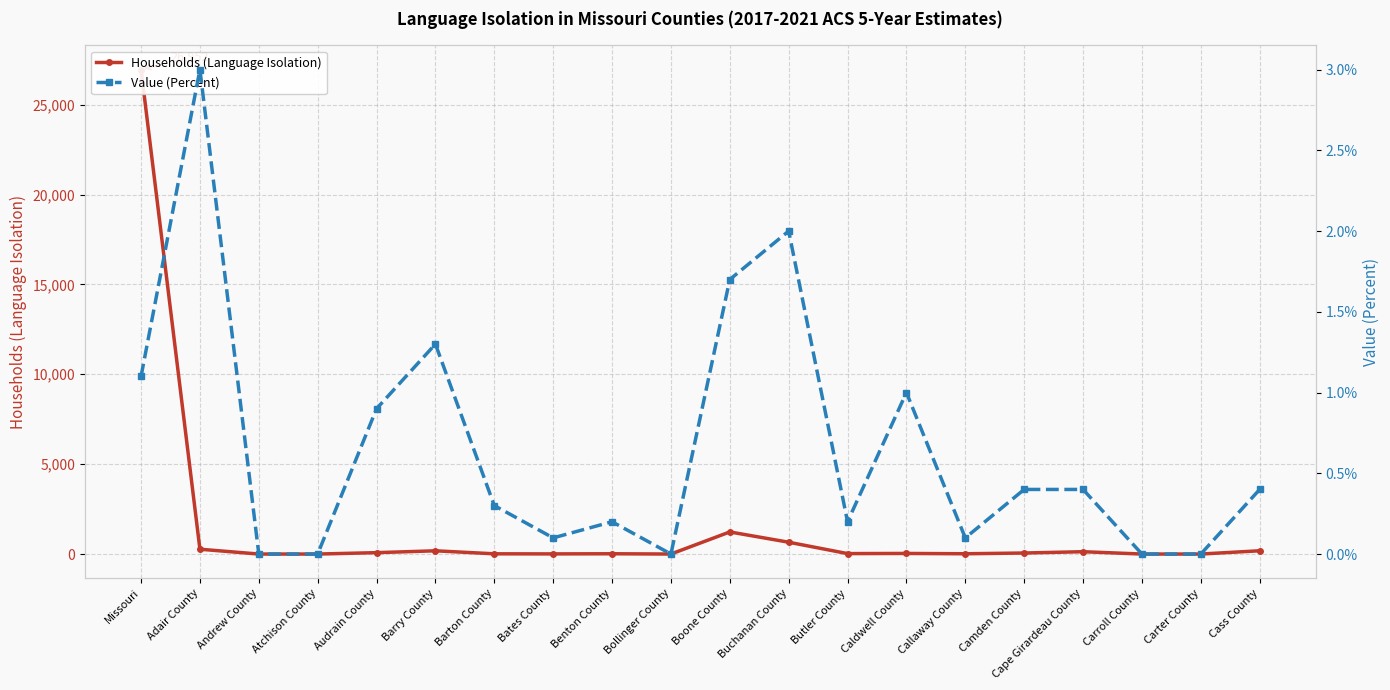

List the labels in order of Households (Language Isolation) value, largest first.

Missouri, Boone County, Buchanan County, Adair County, Cass County, Barry County, Cape Girardeau County, Audrain County, Camden County, Caldwell County, Butler County, Benton County, Callaway County, Barton County, Bates County, Andrew County, Atchison County, Bollinger County, Carroll County, Carter County